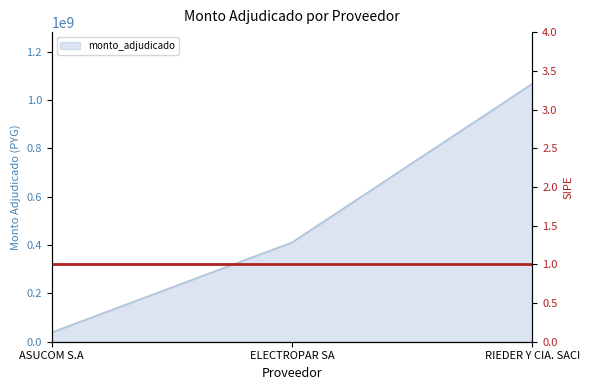

Is it true that the value at ASUCOM S.A is 51808175?

False